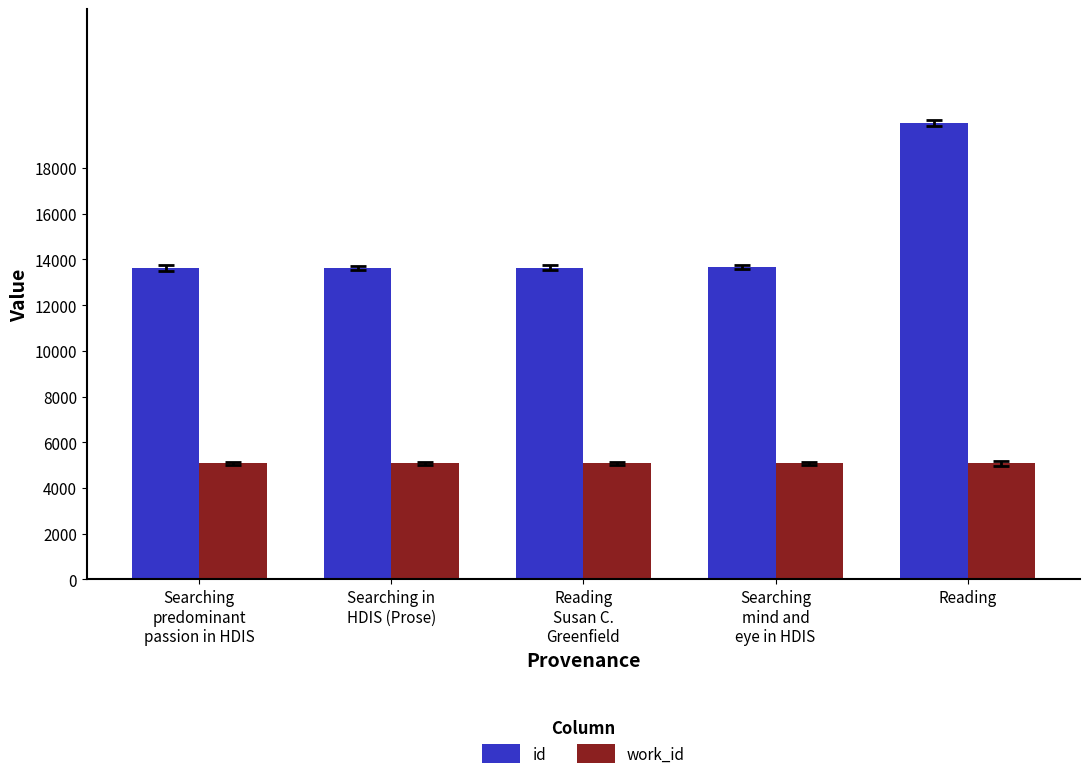

At how many categories does at least one series exceed 8914?

5